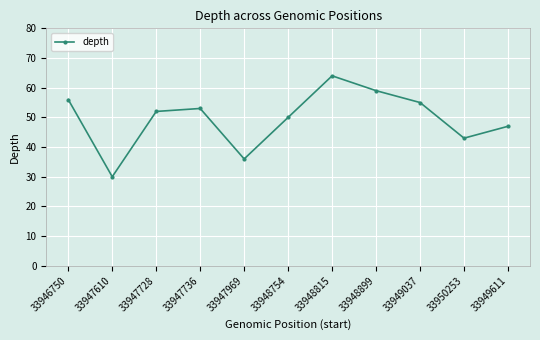

List the labels in order of value, largest first.

33948815, 33948899, 33946750, 33949037, 33947736, 33947728, 33948754, 33949611, 33950253, 33947969, 33947610